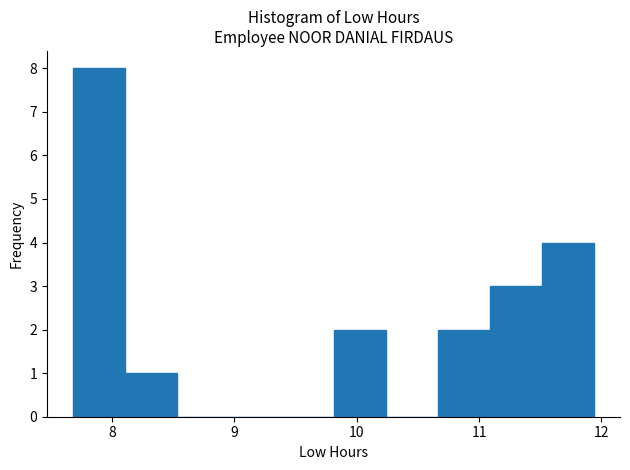

Reading left to right, list every bar in this chart as the range it spans on the x-axis followed by its height. Neither the bar edges nor the heights are printed on the chart, so give them approximately, as read against the axes.

7.7 to 8.1: 8
8.1 to 8.5: 1
8.5 to 9.0: 0
9.0 to 9.4: 0
9.4 to 9.8: 0
9.8 to 10.2: 2
10.2 to 10.7: 0
10.7 to 11.1: 2
11.1 to 11.5: 3
11.5 to 11.9: 4